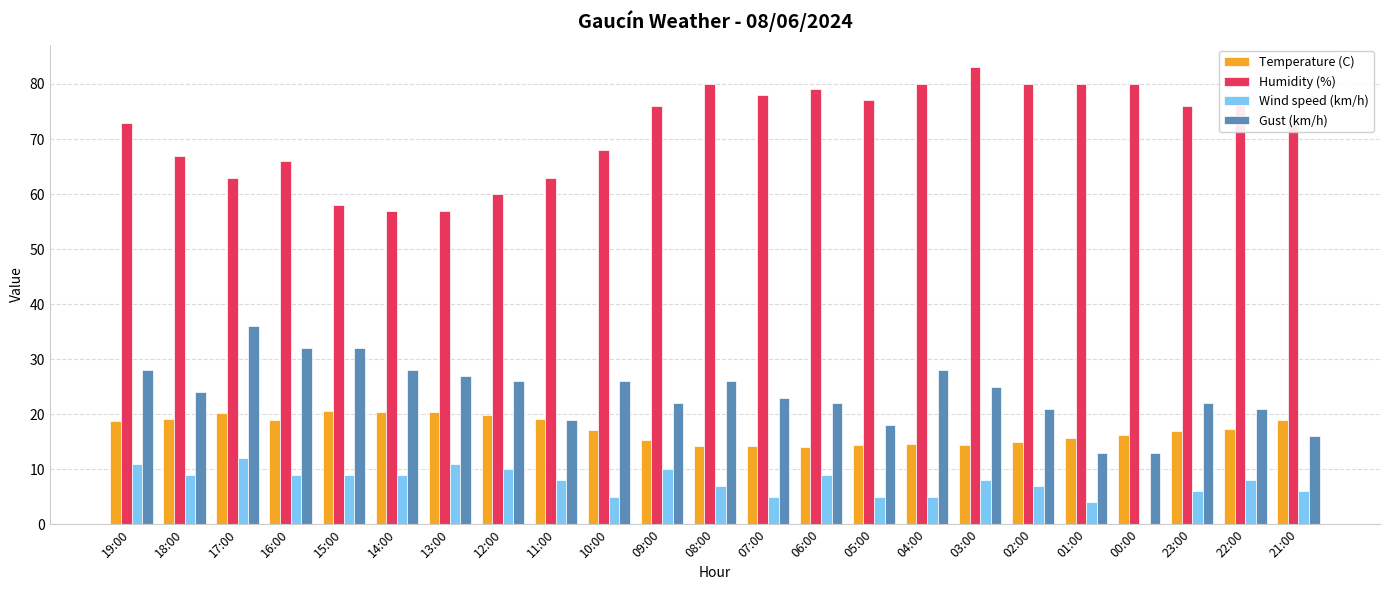

Is it true that Wind speed (km/h) equals 12.0 at 17:00?

True